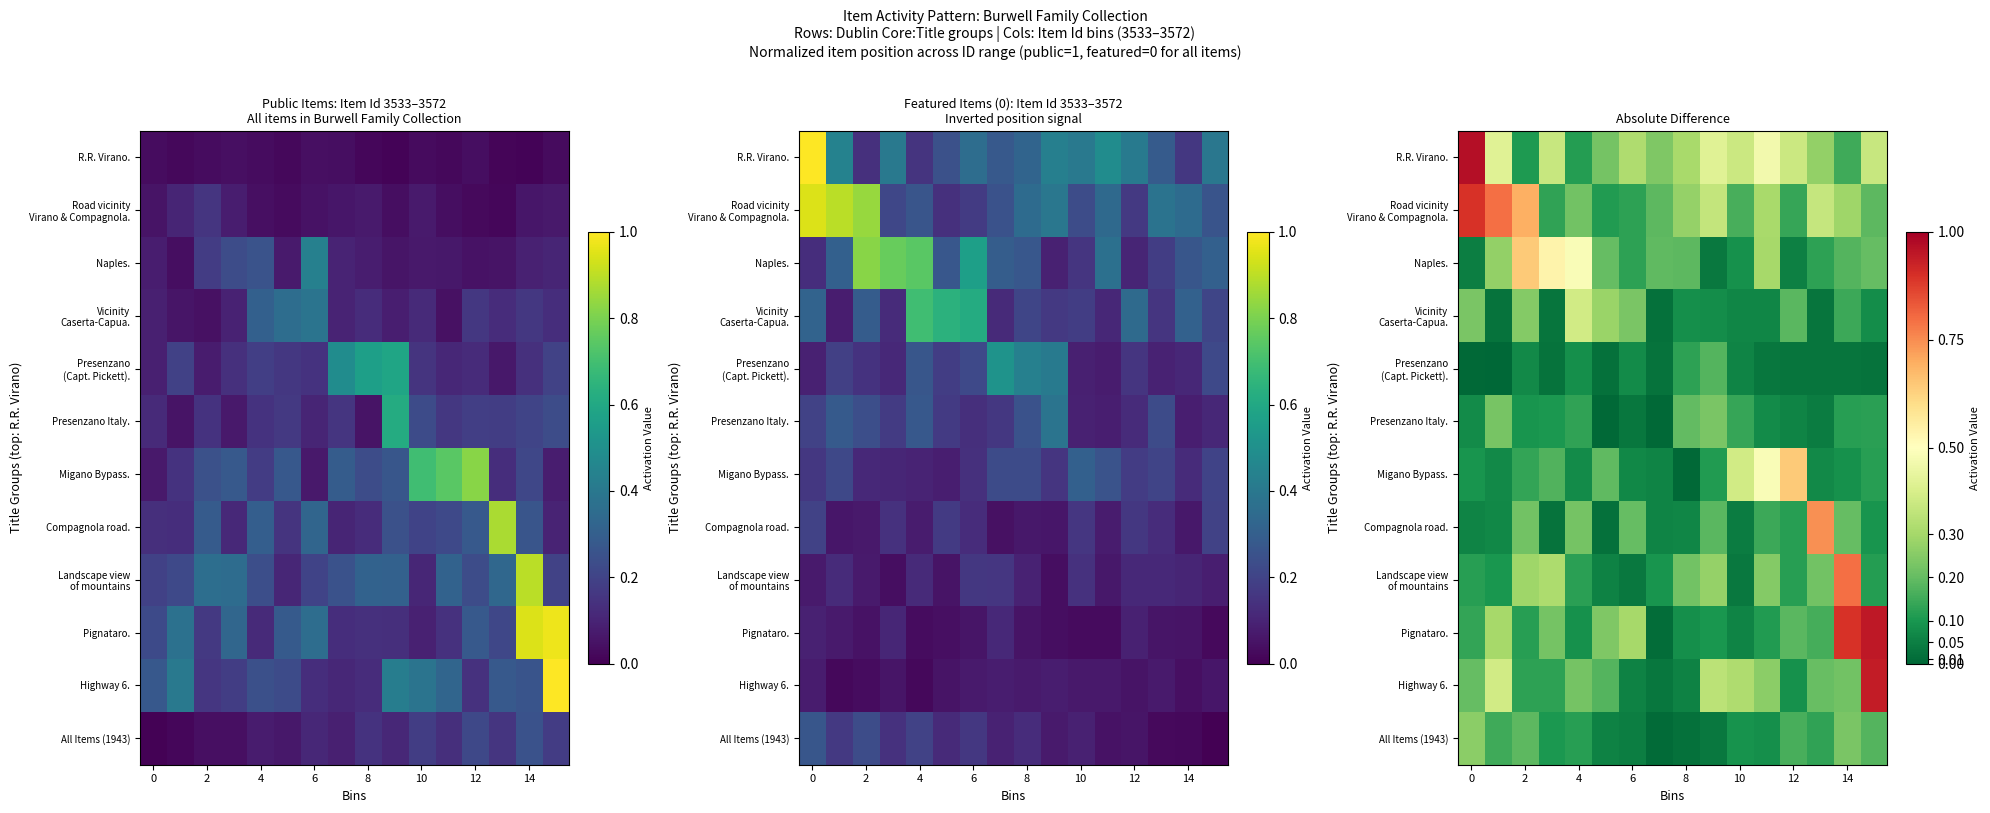

Which series has the largest range (max minus min)?

Pignataro.